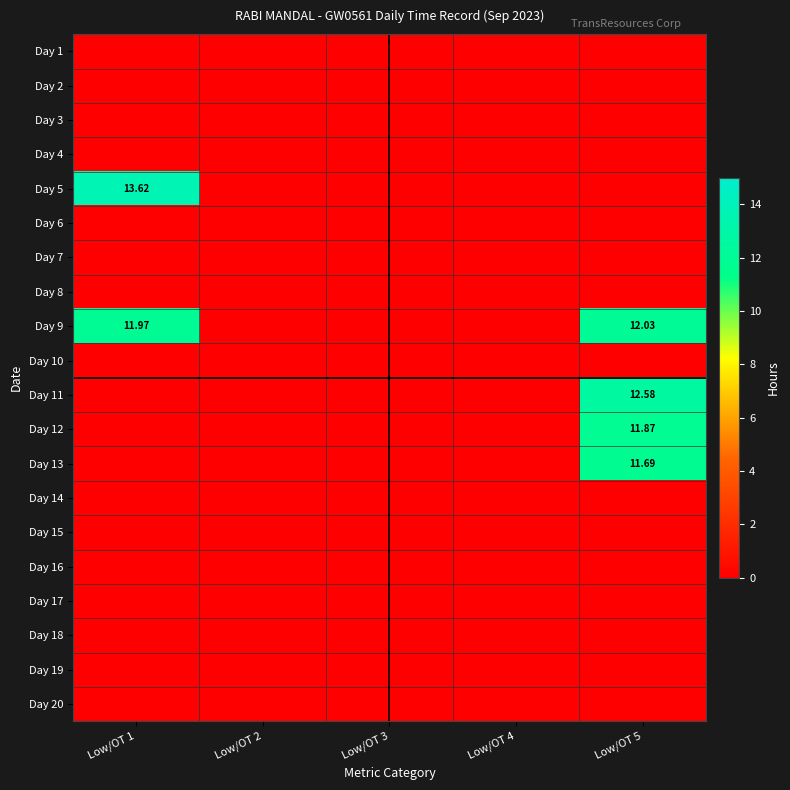

At which category is the sum across all series the highest?

Low/OT 5